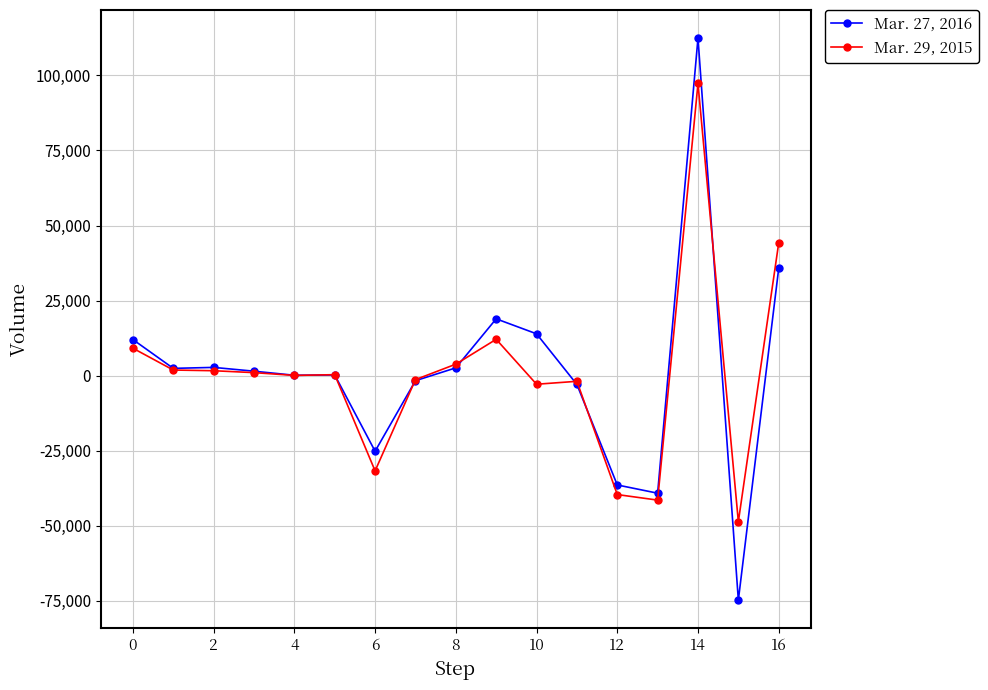

Does the chart have visible grid lines?

Yes